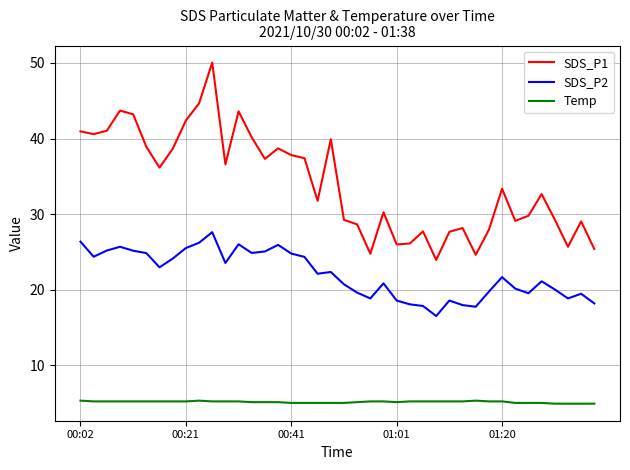

How many series are shown in this chart?

3